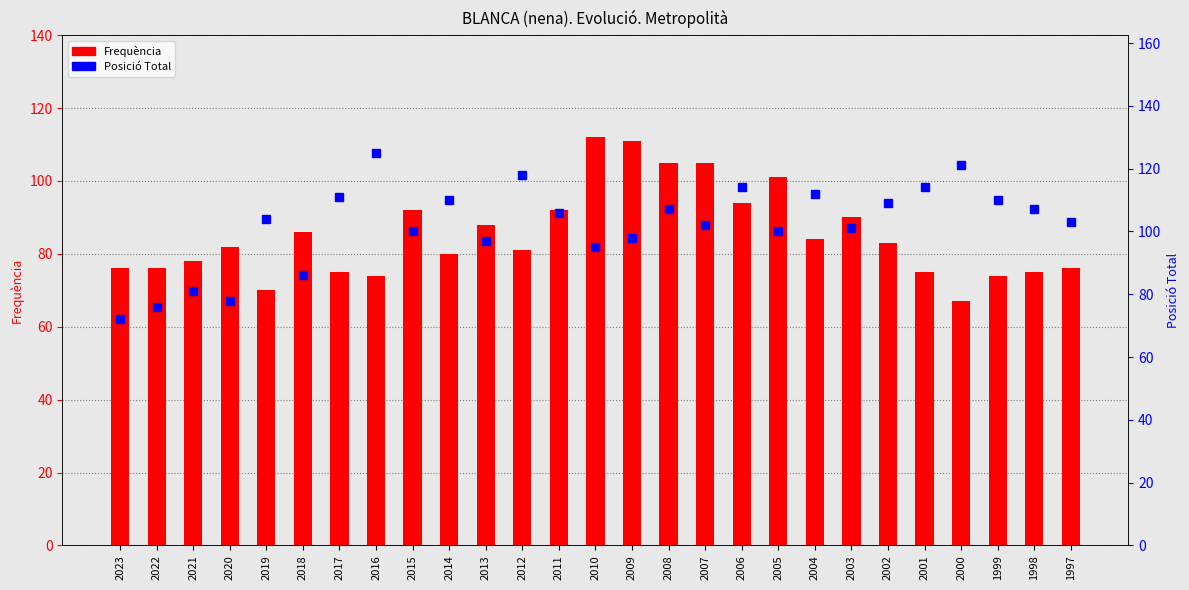

The Frequència series shows 132 at 2005. True or false?

False